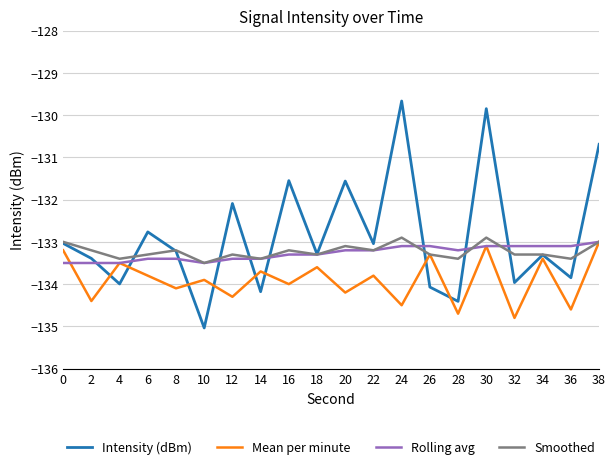

After their last crossing, which series has the higher values: Mean per minute or Intensity (dBm)?

Intensity (dBm)